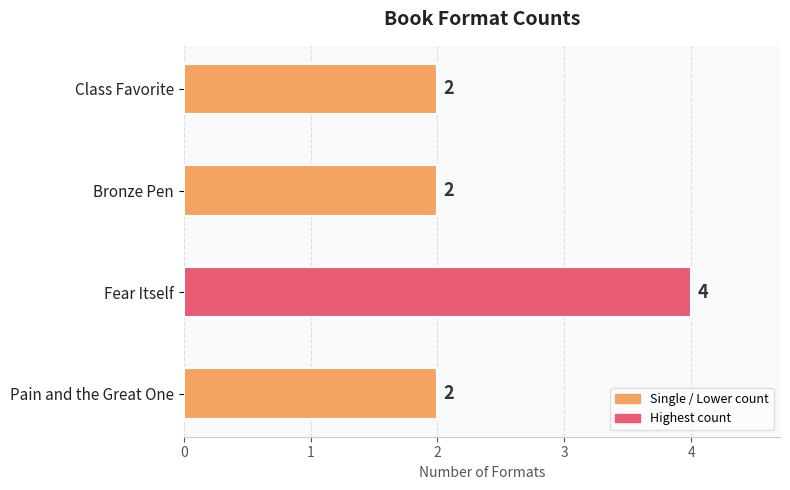

Reading bottom to top, list all the values displayed in this chart.

2	4	2	2